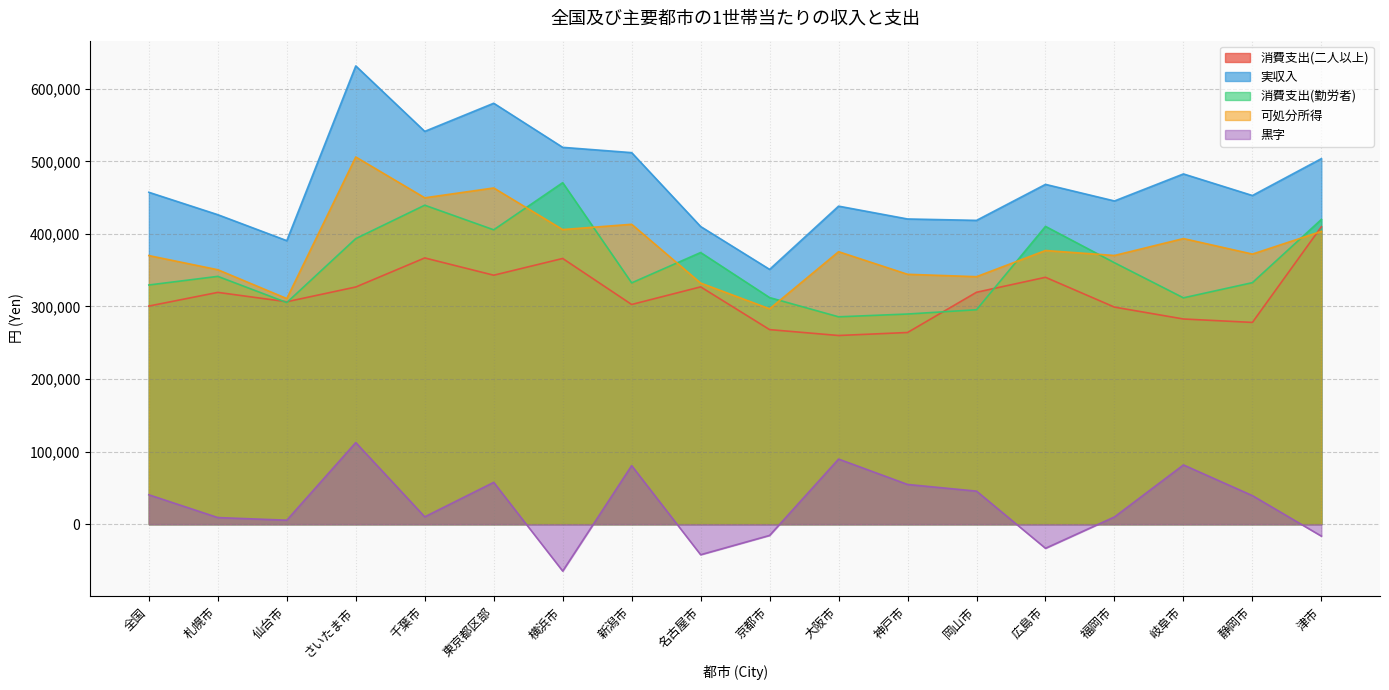

What is the difference between the maximum and minimum values in the 消費支出(勤労者) series?

184875